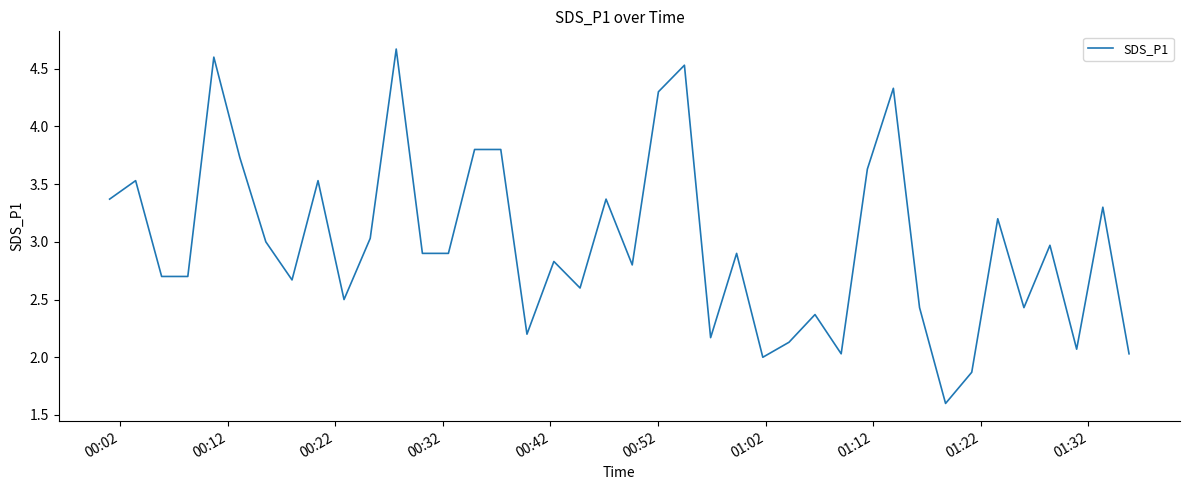

What is the difference between the maximum and minimum values?

3.1